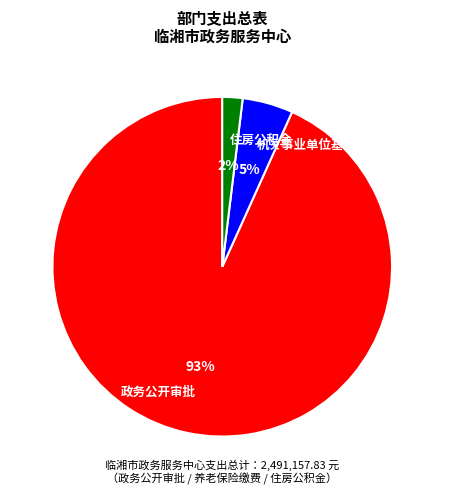

The 政务公开审批 slice represents 99% of the pie. True or false?

False